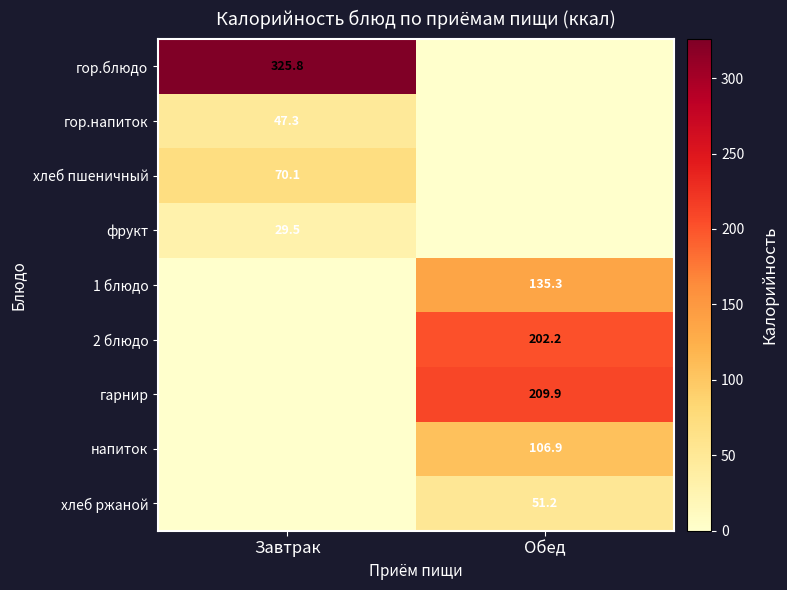

The гор.напиток series shows 25.1 at Завтрак. True or false?

False